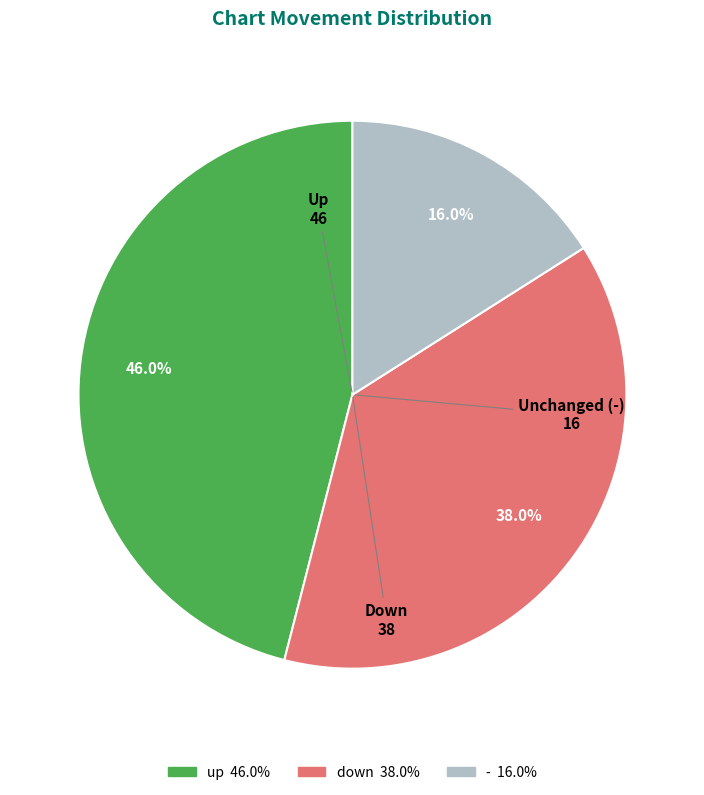

What is the smallest slice in the pie chart?

-